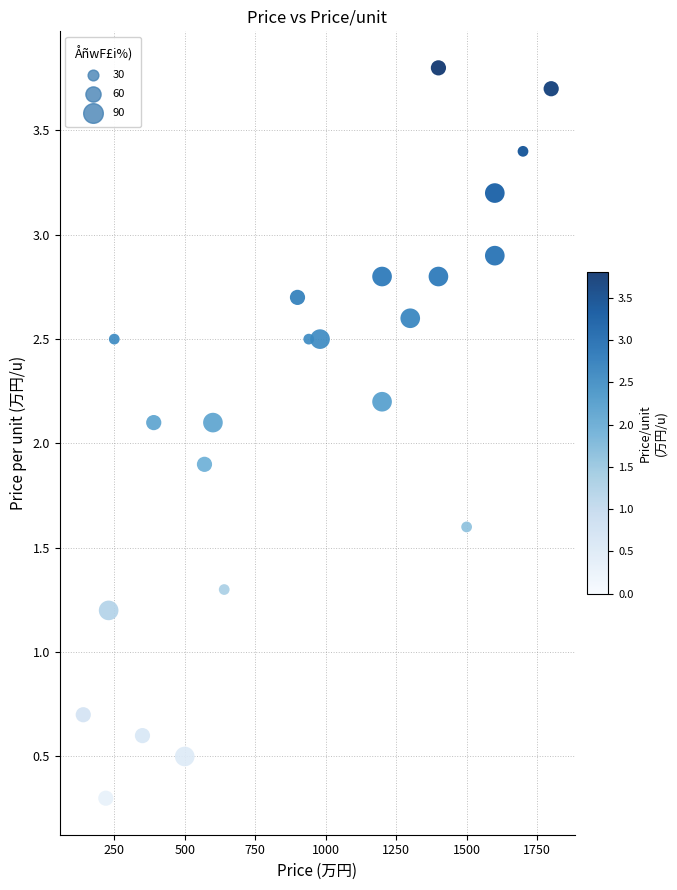

What is the range of Y values (max minus min)?

3.5